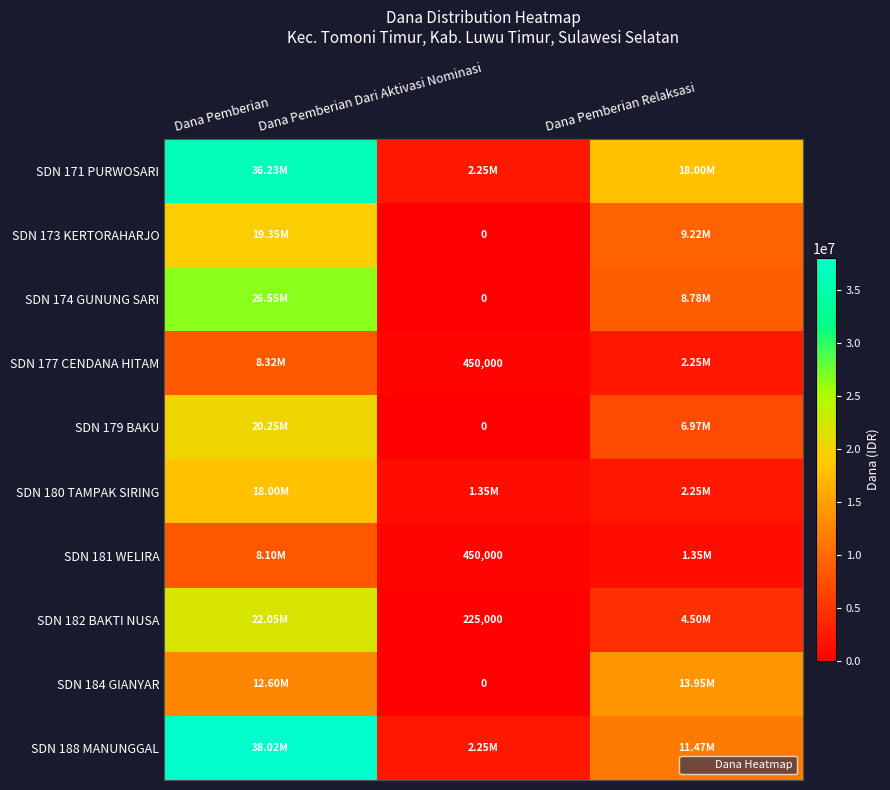

At which category does the chart reach its minimum across all series?

Dana Pemberian Dari Aktivasi Nominasi